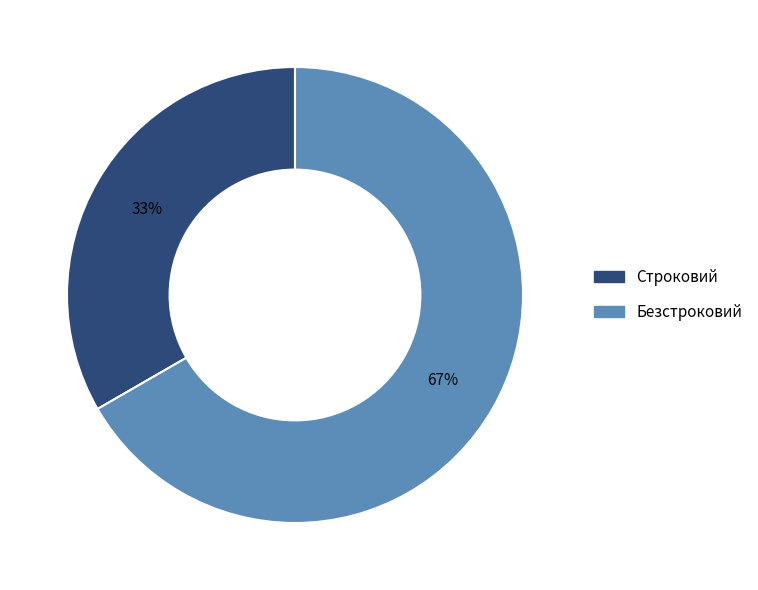

True or false: Строковий accounts for 45% of the total.

False